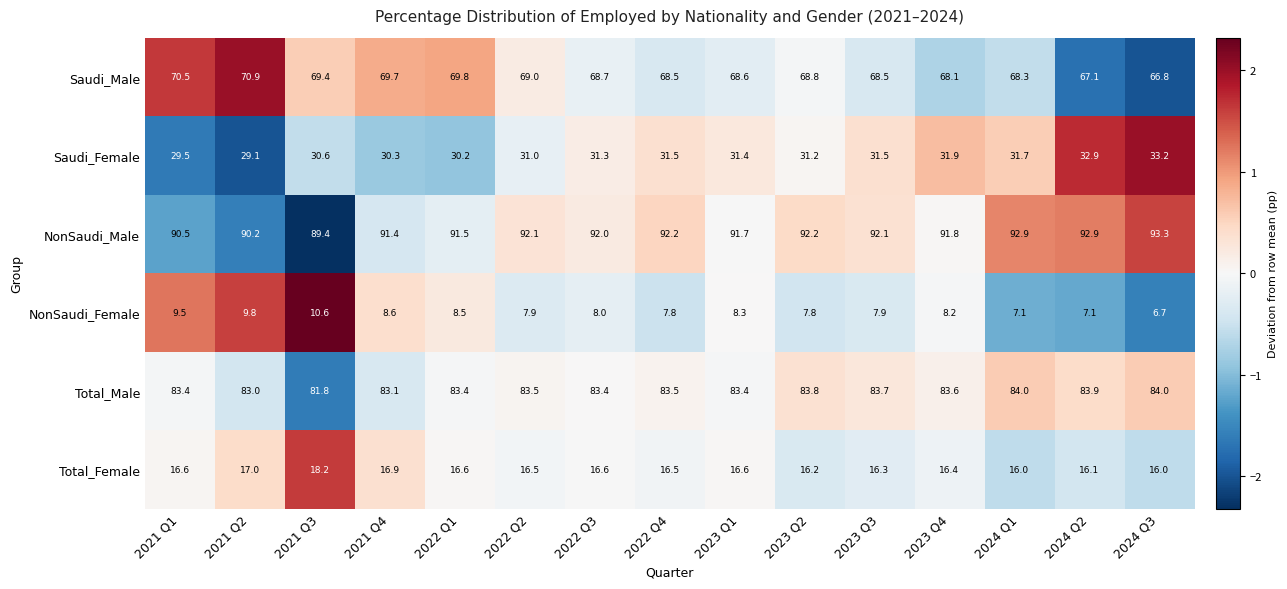

How many series are shown in this chart?

6